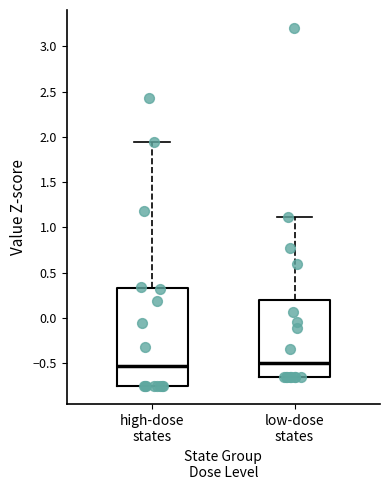

Reading left to right, transcribe this box plot: for each box, give where its median line is, the range the box spans, and where its two whiskers end, as read against the y-axis. The values are not printed on the chart, so give them approximately, as read against the axis.

high-dose states: median -0.55, box -0.75 to 0.35, whiskers -0.75 to 1.95
low-dose states: median -0.50, box -0.65 to 0.20, whiskers -0.65 to 1.10